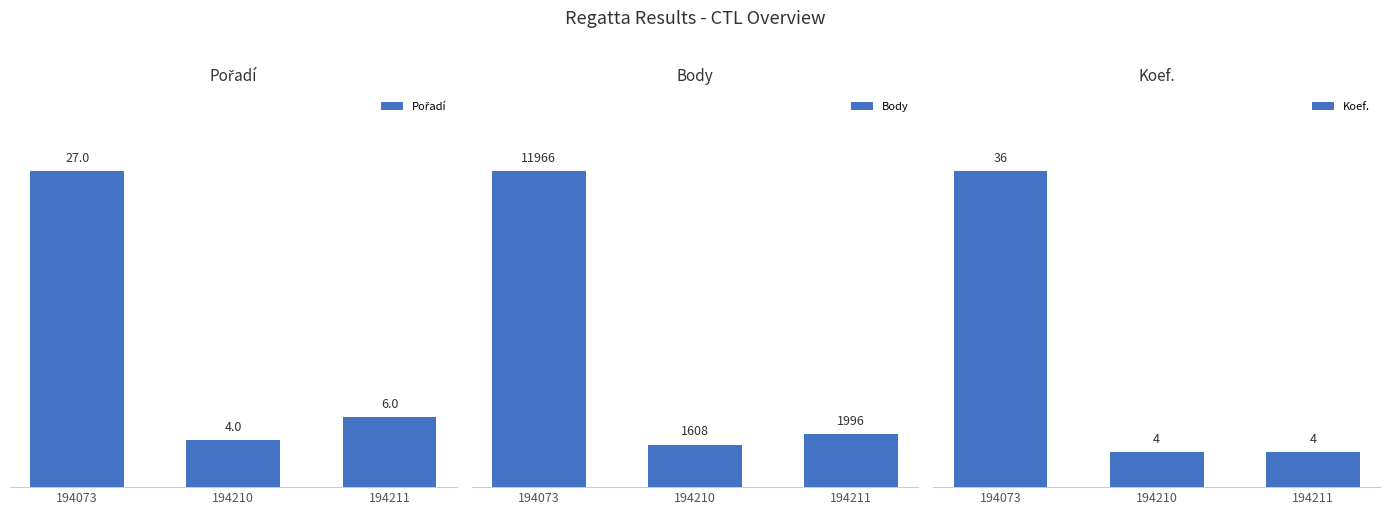

At how many categories does at least one series exceed 2961?

1